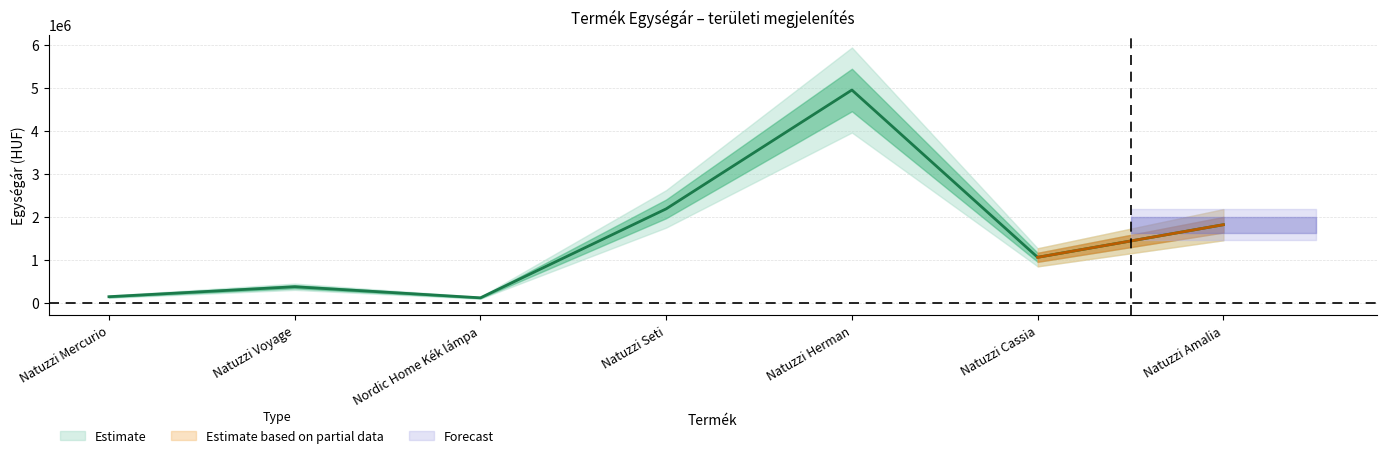

How many lines are shown in the chart?

1